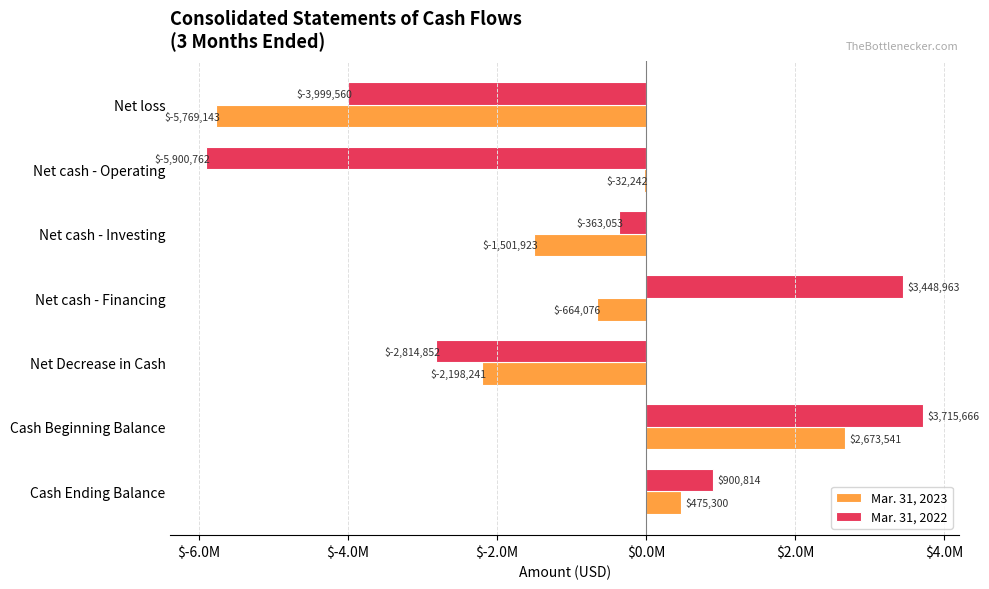

Which series has the largest total across all categories?

Mar. 31, 2022